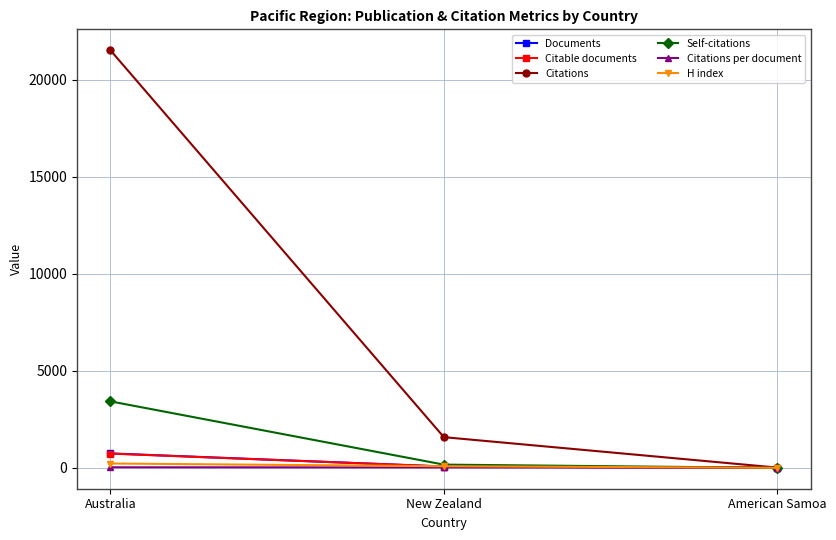

What is the difference between the maximum and second lowest values in the Citations per document series?

5.7